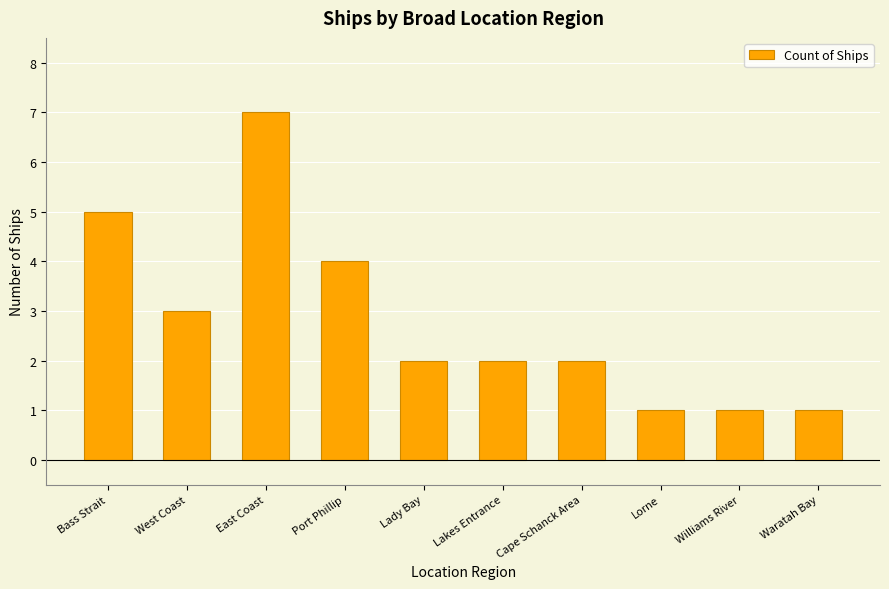

What is the change in value from Bass Strait to Lady Bay?

-3